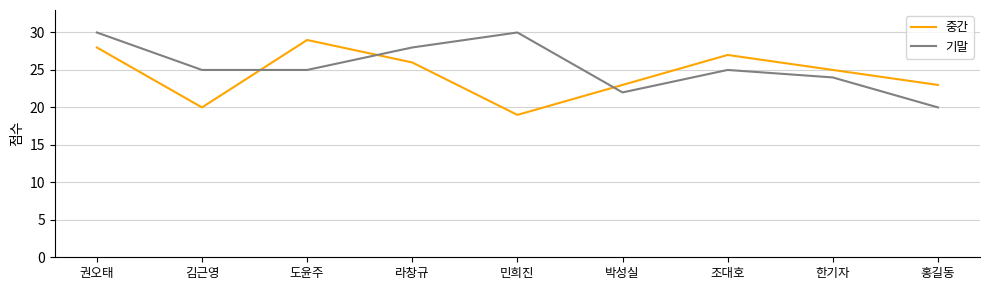

What are all the series names shown in the legend?

중간, 기말